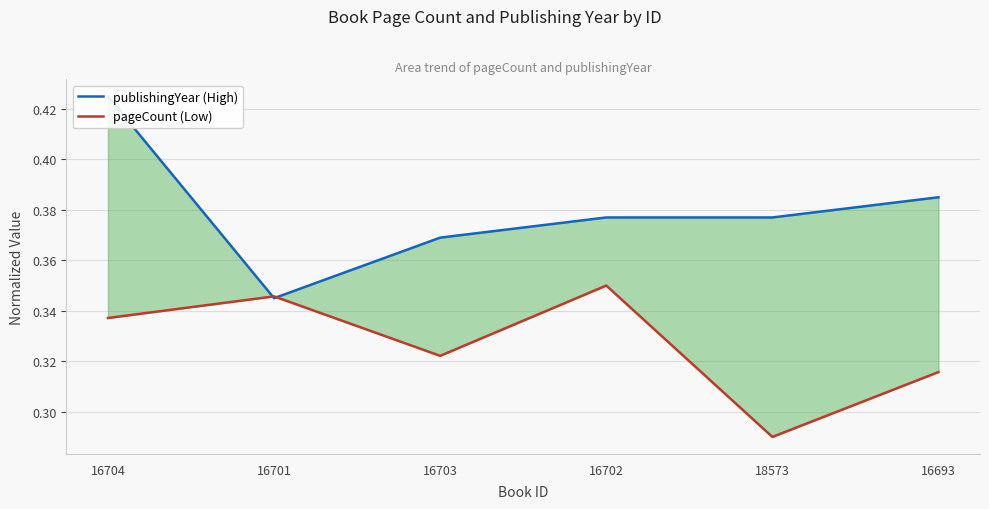

List the series in order of their peak value, lowest first.

pageCount (Low), publishingYear (High)